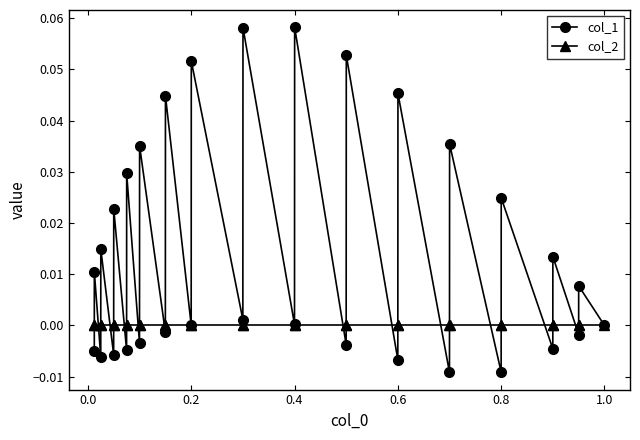

Which series has the widest spread of values?

col_1